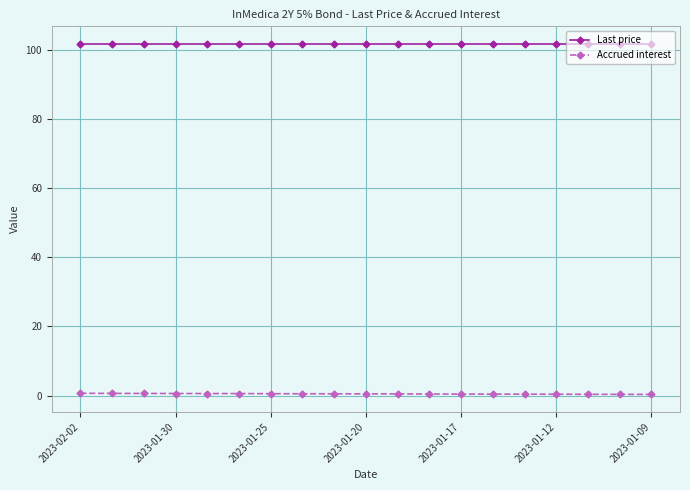

What is the sum of all Last price values?

1931.0